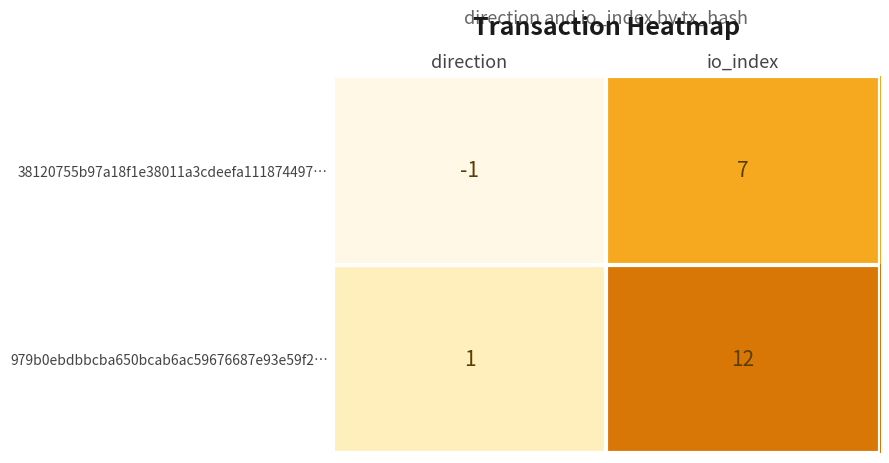

What is the approximate value of 38120755b97a18f1e38011a3cdeefa111874497… at io_index?

7